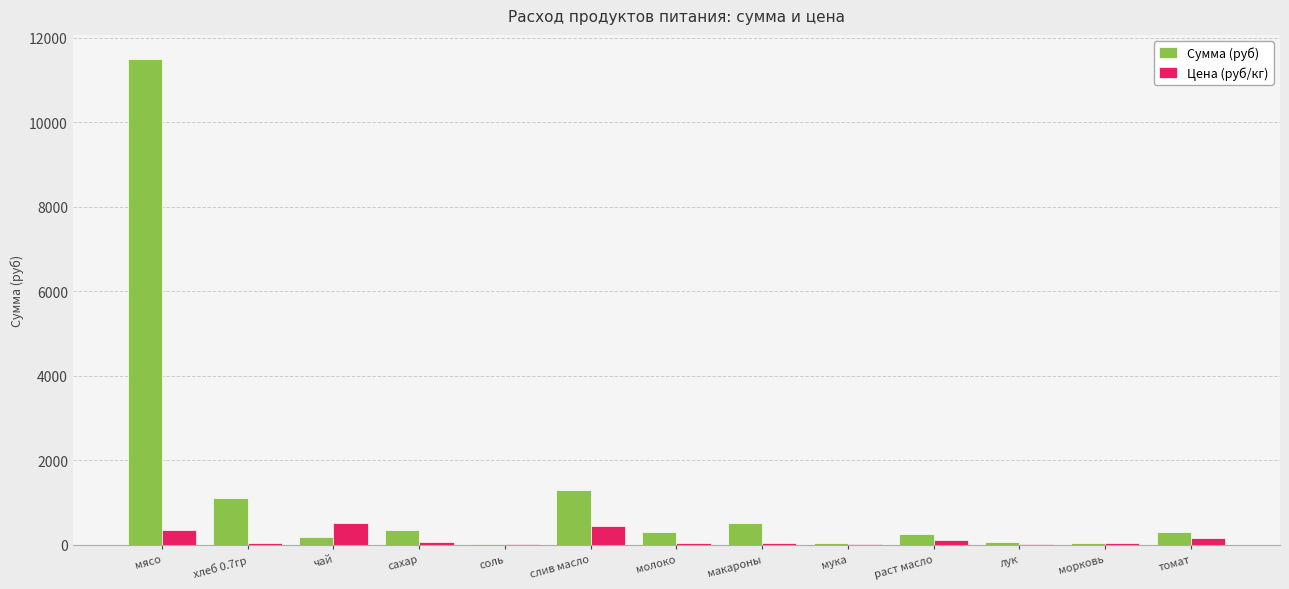

What is the sum of all Сумма (руб) values?

15914.1